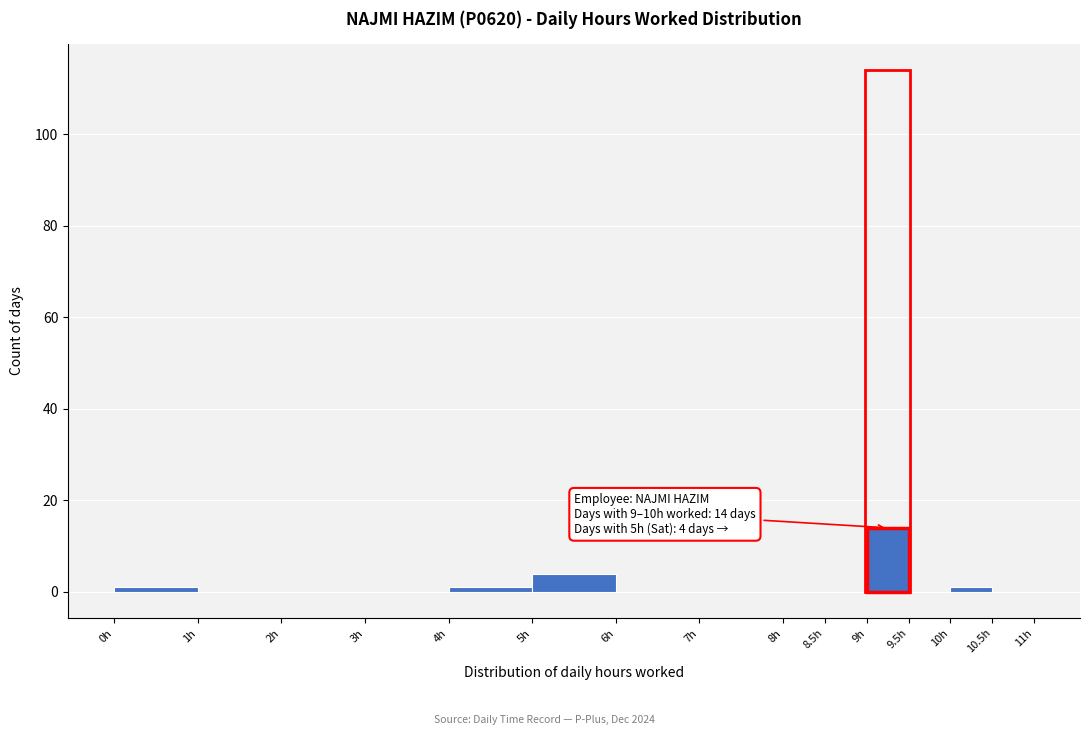

Which range on the x-axis has the tallest bar?

9.0 to 9.5